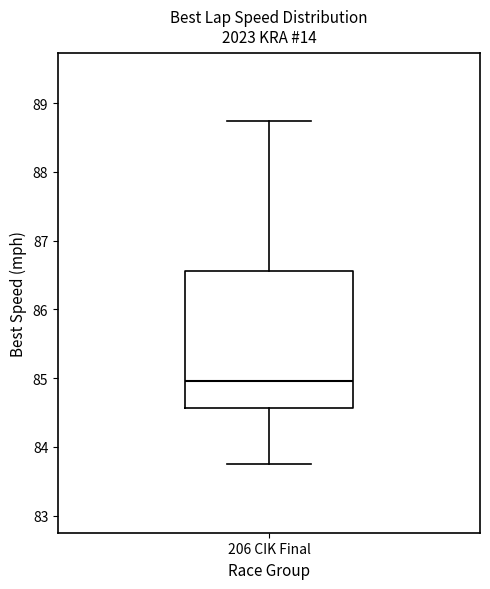

Transcribe this box plot: give where the median line is, the range the box spans, and where the two whiskers end, as read against the y-axis. The values are not printed on the chart, so give them approximately, as read against the axis.

median 85.0, box 84.6 to 86.6, whiskers 83.8 to 88.7